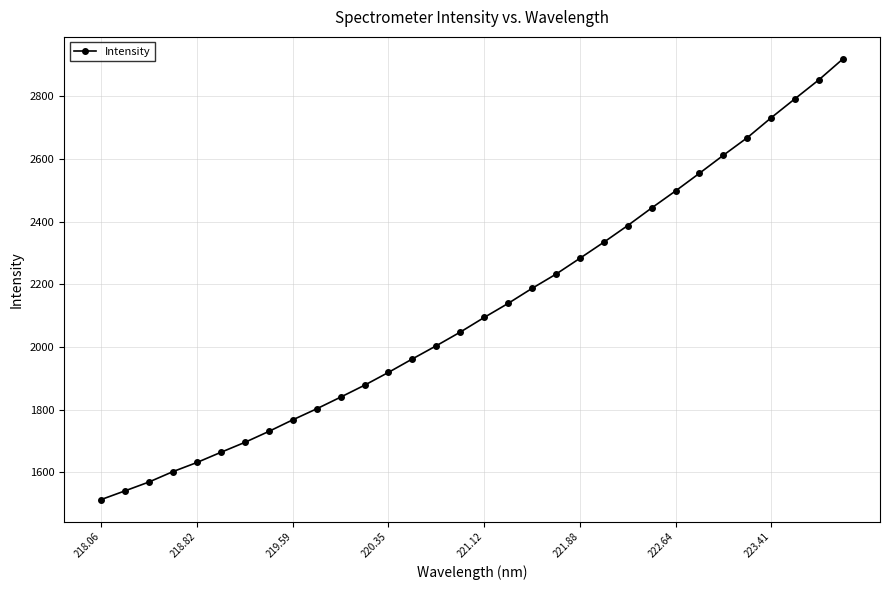

True or false: there are more than 2 points higher than both neighbors.

False